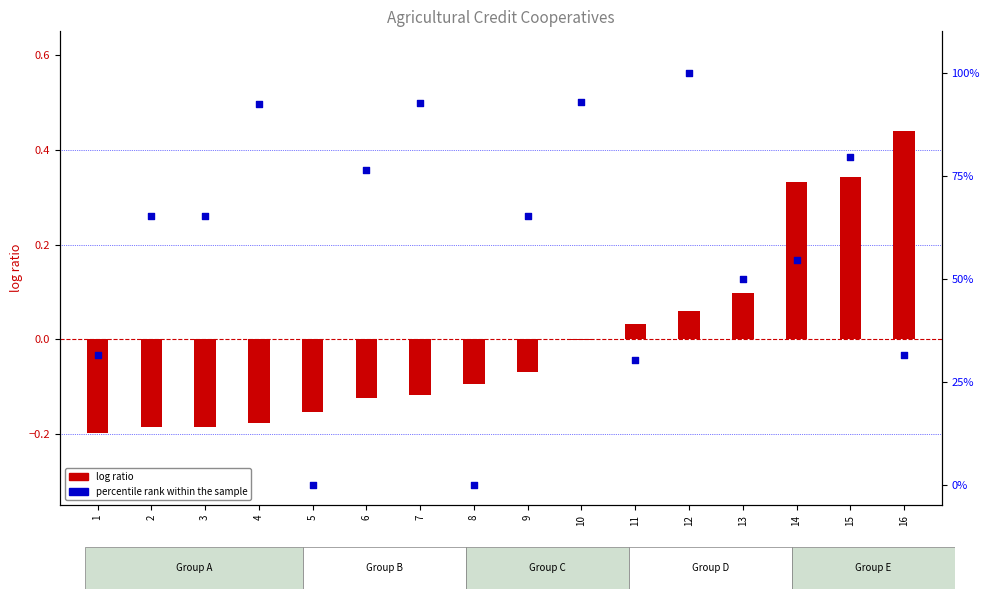

Which series contains the highest Y value?

percentile rank within the sample